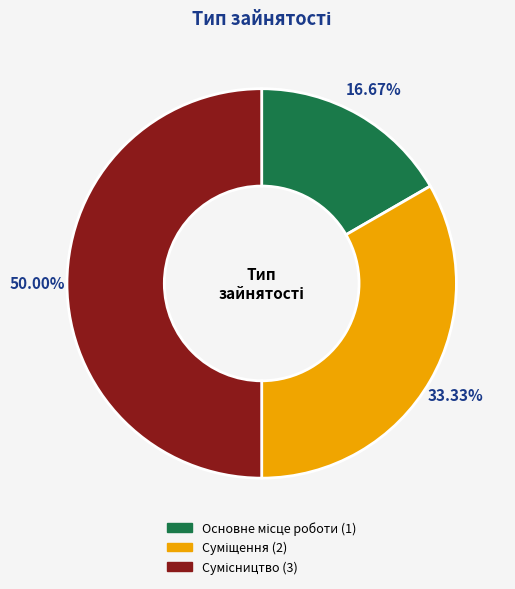

To the nearest percent, what is the average slice percentage?

33%